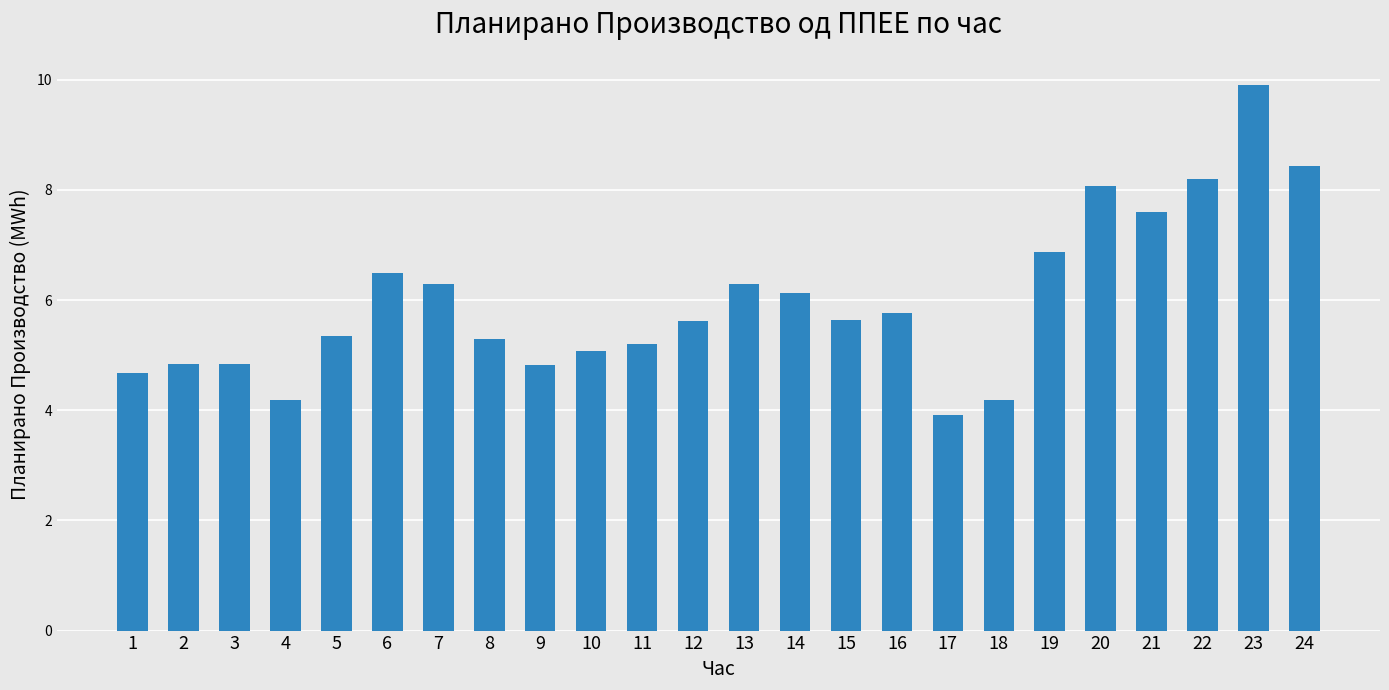

What is the change in value from 10 to 18?

-0.9